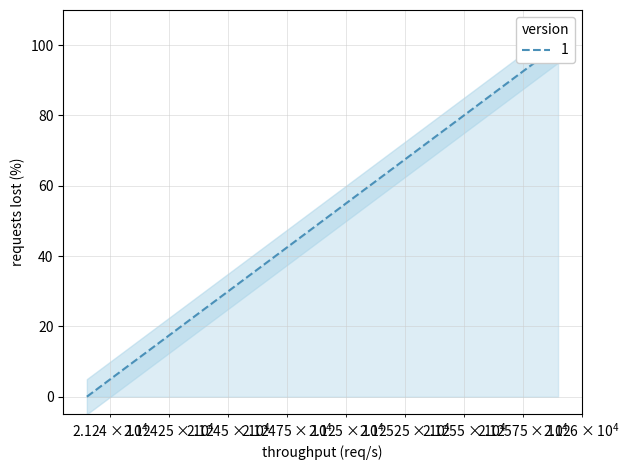

What is the approximate value at 21249, to the nearest 50?

50